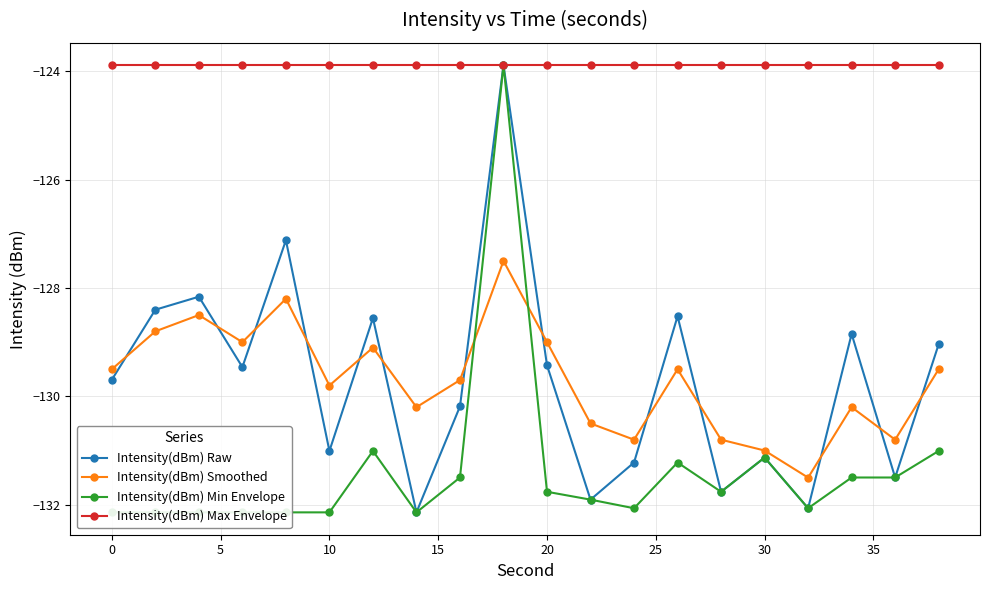

What is the difference between the second highest and second lowest values in the Intensity(dBm) Smoothed series?

2.8